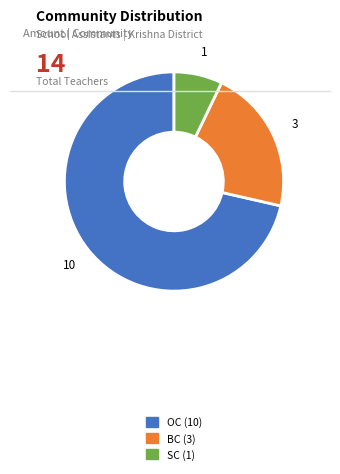

Is there any slice that represents more than half of the pie?

Yes